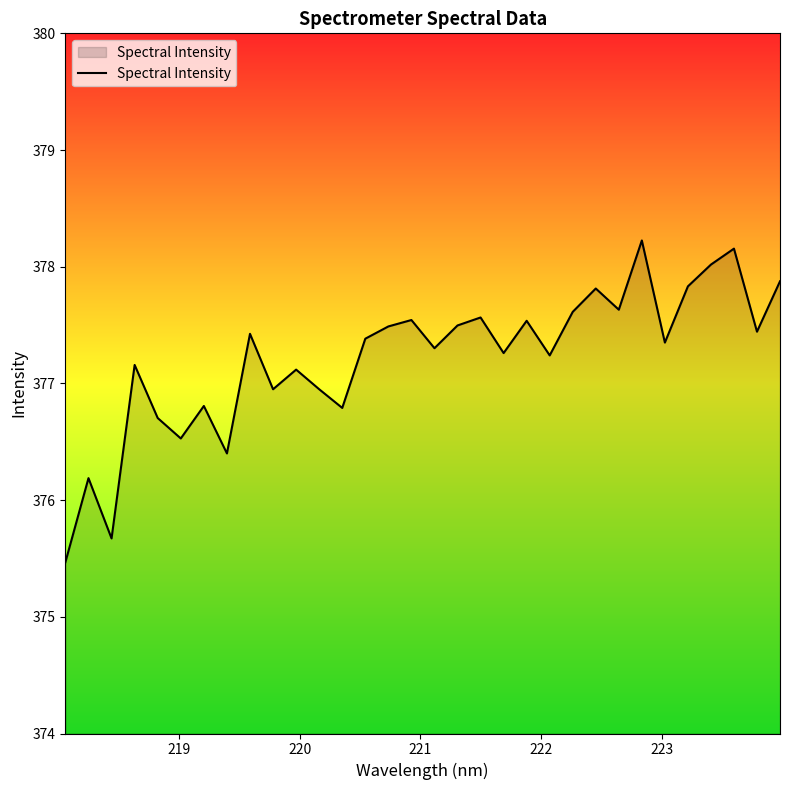

What is the maximum value shown in the chart?

378.2